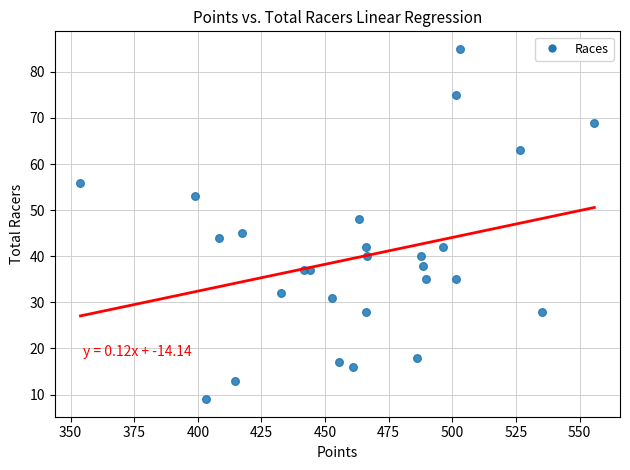

What Y value in the scatter plot is closest to 47?

48